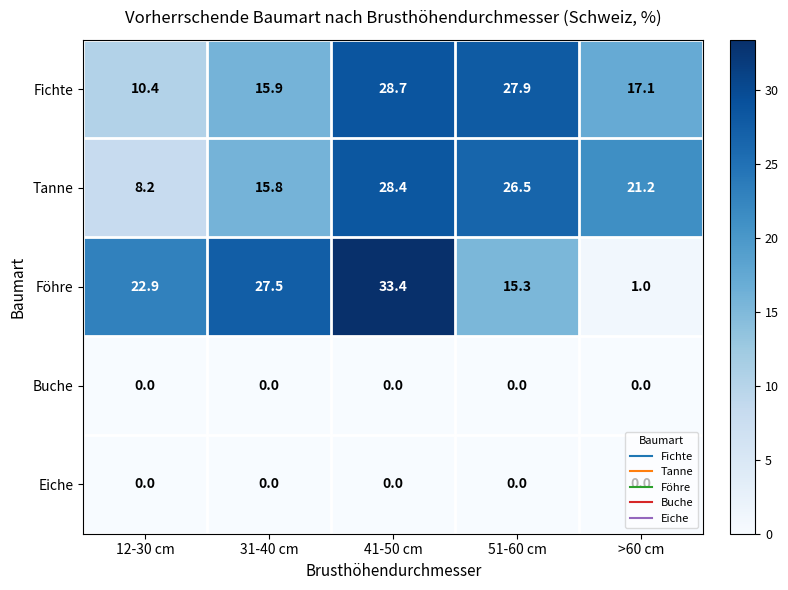

What is the total value across all series at 12-30 cm?

41.5